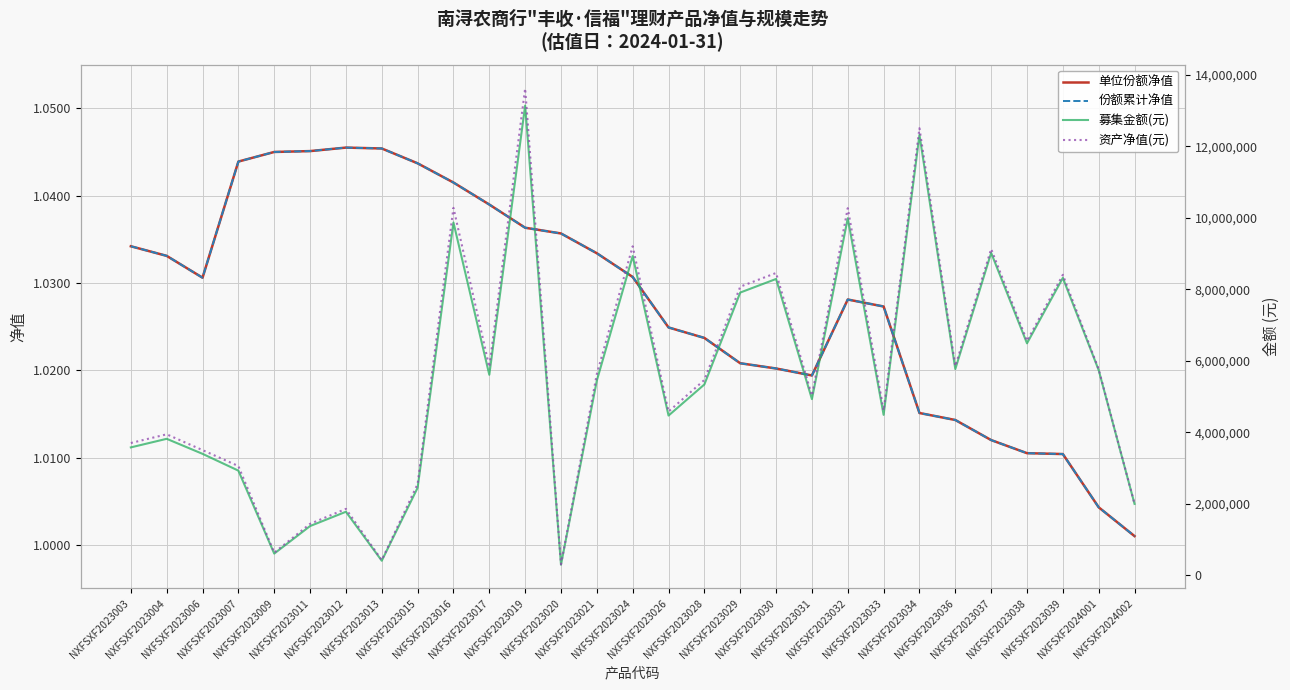

Read the 募集金额(元) value at NXFSXF2023024.

8930000.0